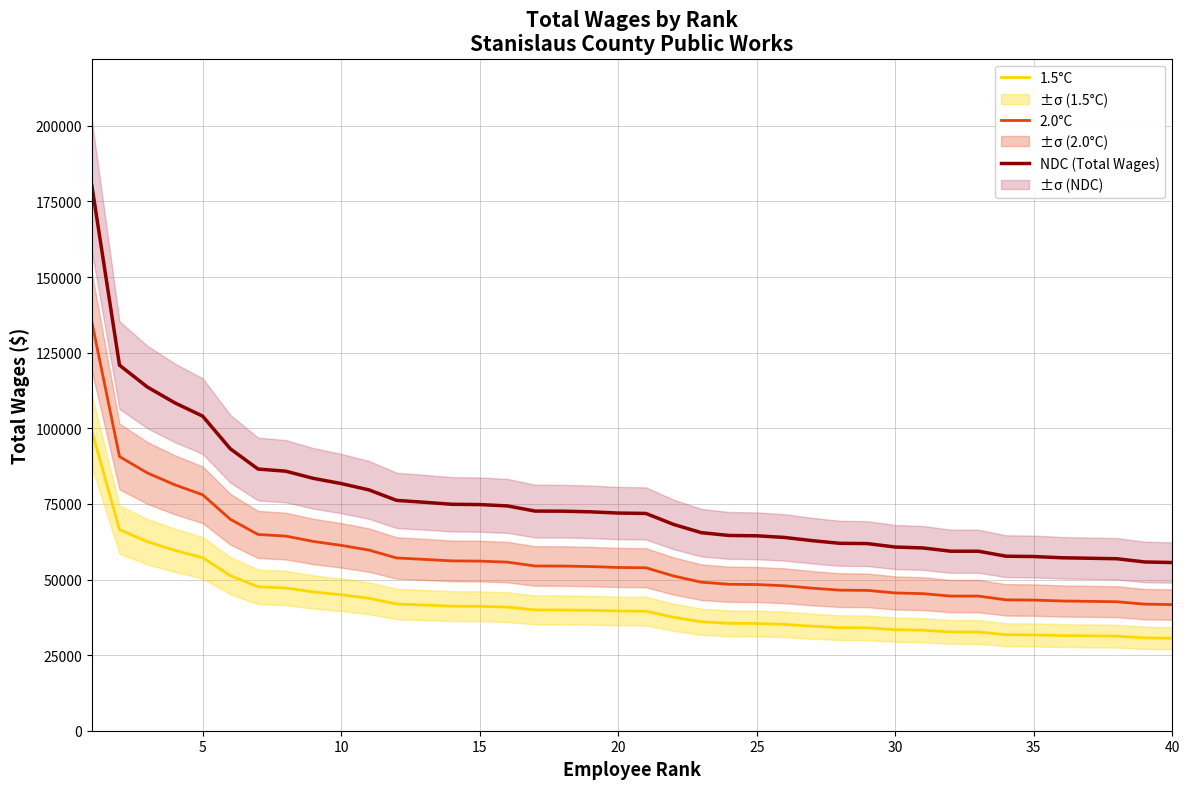

Which series changed the most between 9 and 22?

NDC (Total Wages)